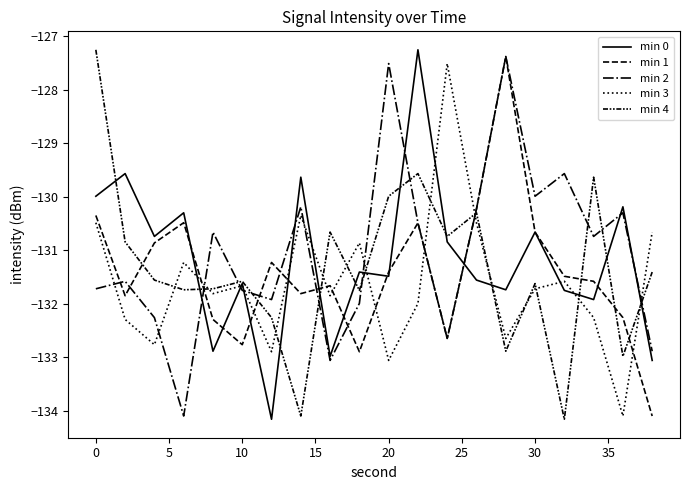

Which series has the largest total across all categories?

min 2